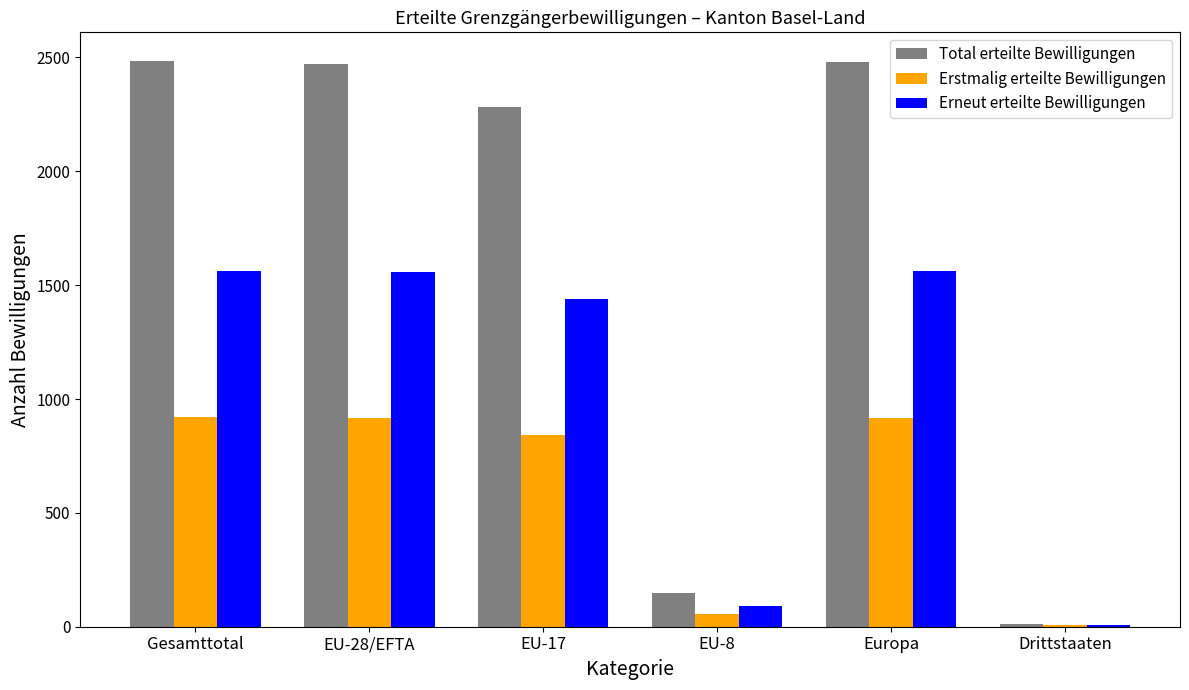

What are all the series names shown in the legend?

Total erteilte Bewilligungen, Erstmalig erteilte Bewilligungen, Erneut erteilte Bewilligungen